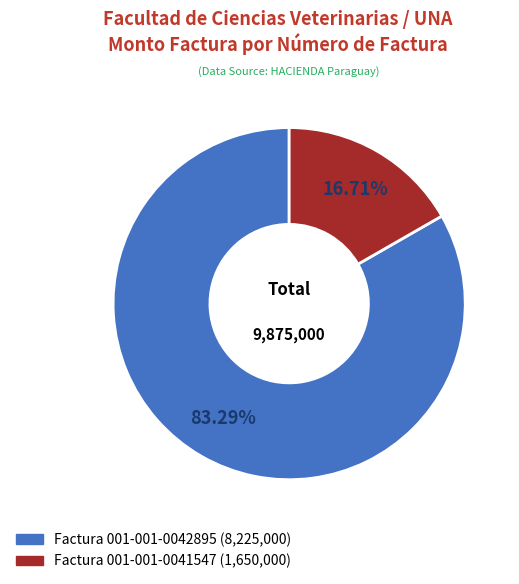

Is there any slice that represents more than half of the pie?

Yes